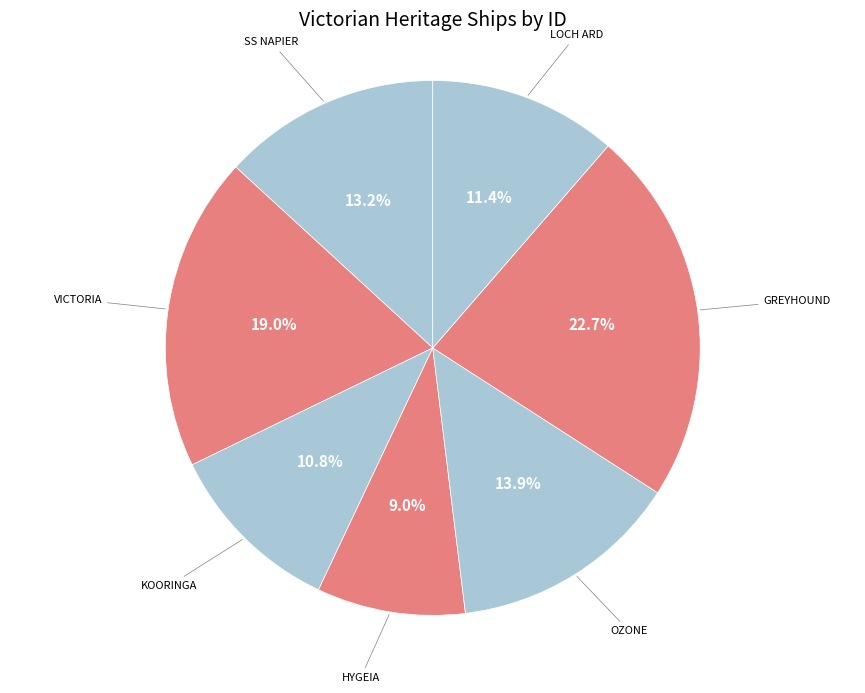

Count the number of slices in the pie.

7